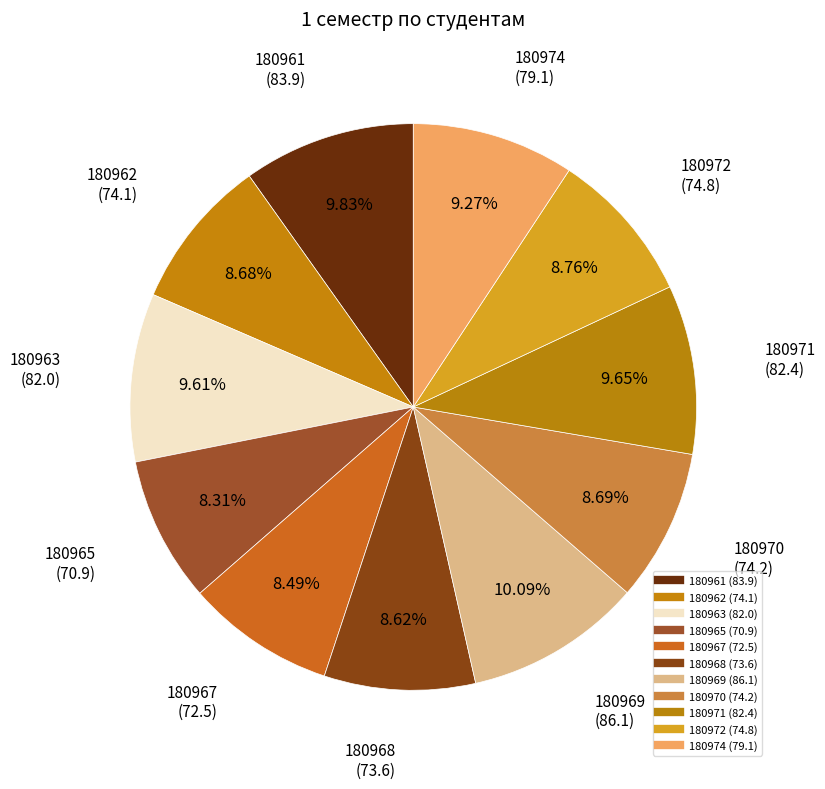

How many slices are in this pie chart?

11